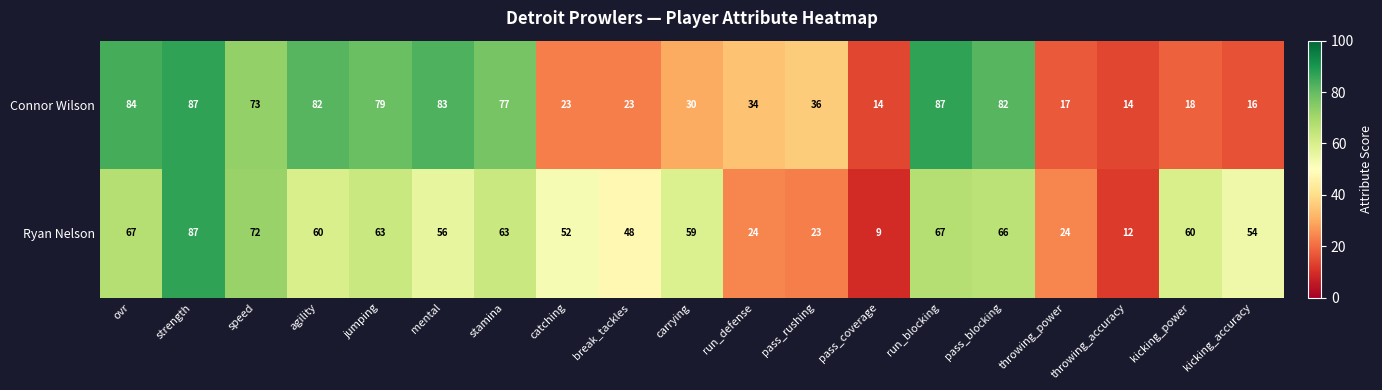

Where does the Connor Wilson series first go above 36?

ovr